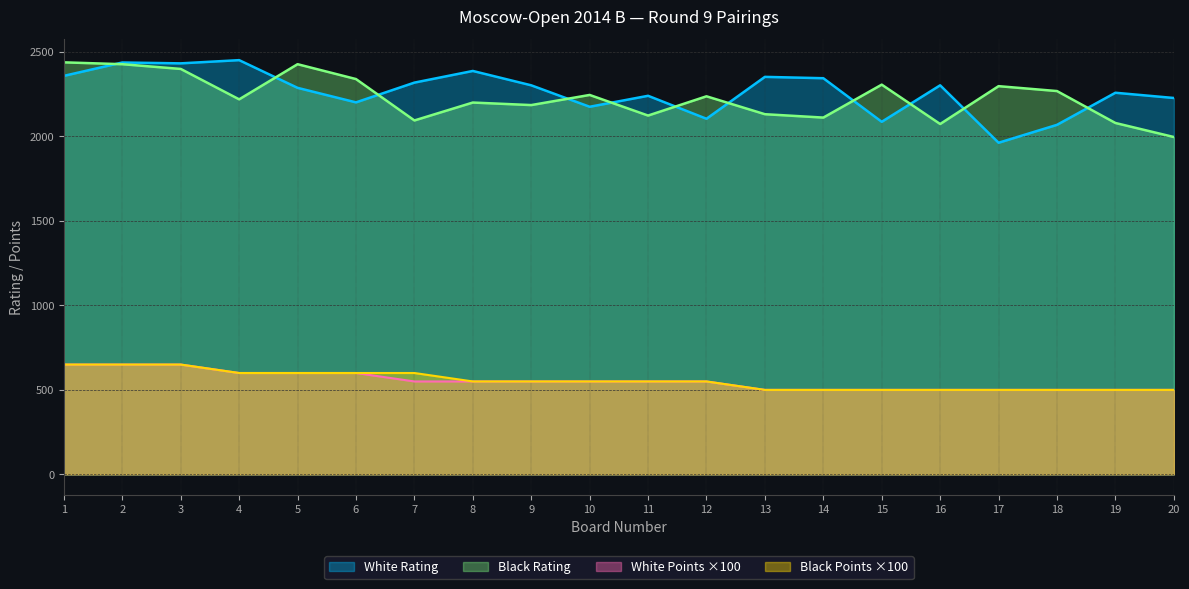

What is the difference between the maximum and minimum values in the Black Points series?

150